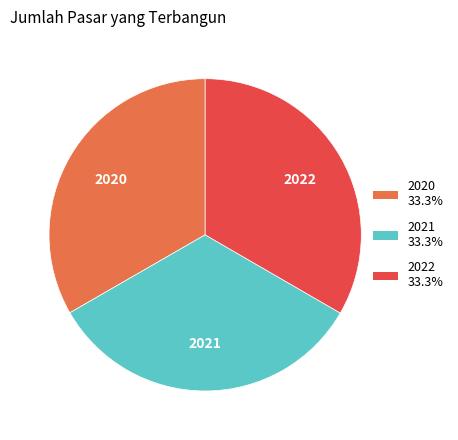

Do 2022 and 2021 together represent more than half of the pie?

Yes